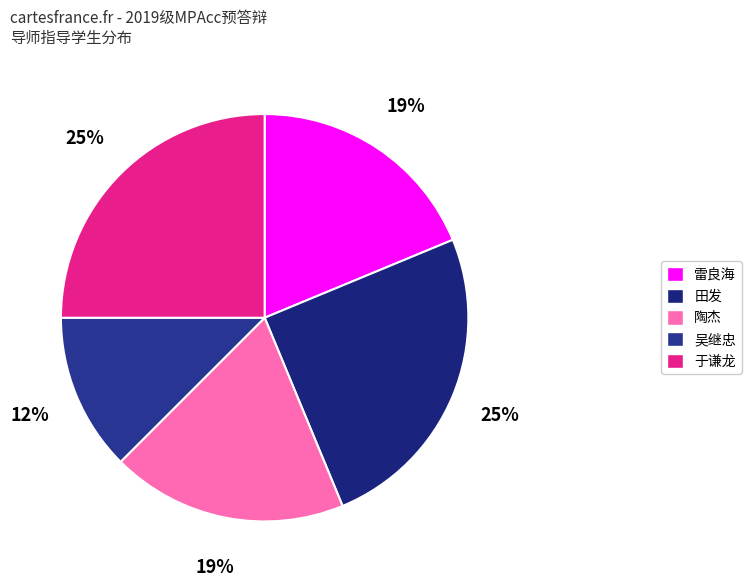

To the nearest percent, what percentage of the pie is 田发?

25%